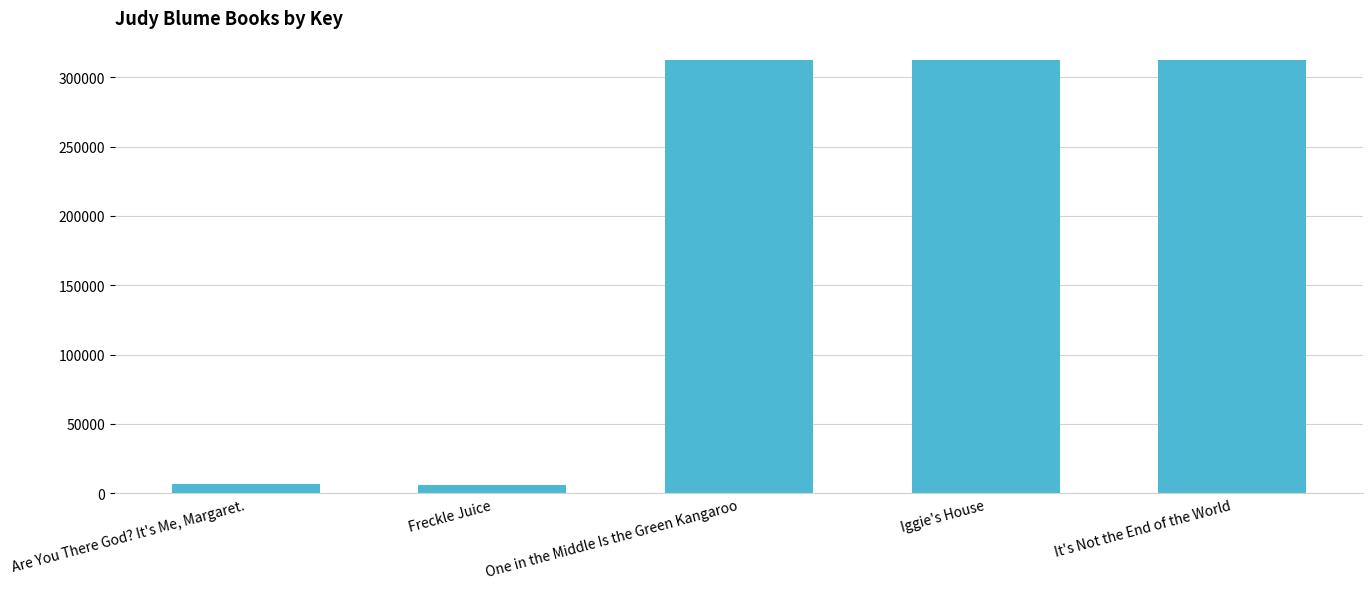

Does the chart contain any negative values?

No